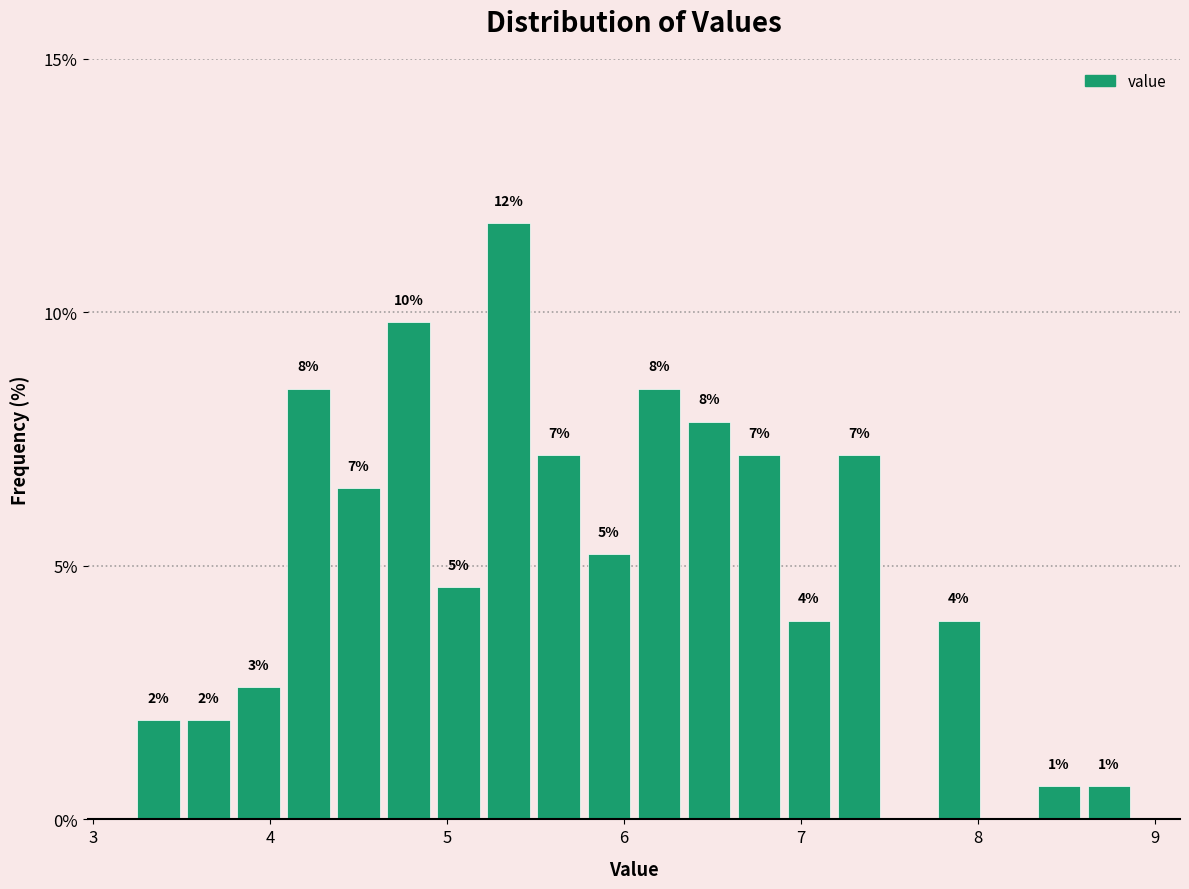

Around what value on the x-axis is the tallest bar? Give the approximate position of its centre, as read against the axis.

5.3